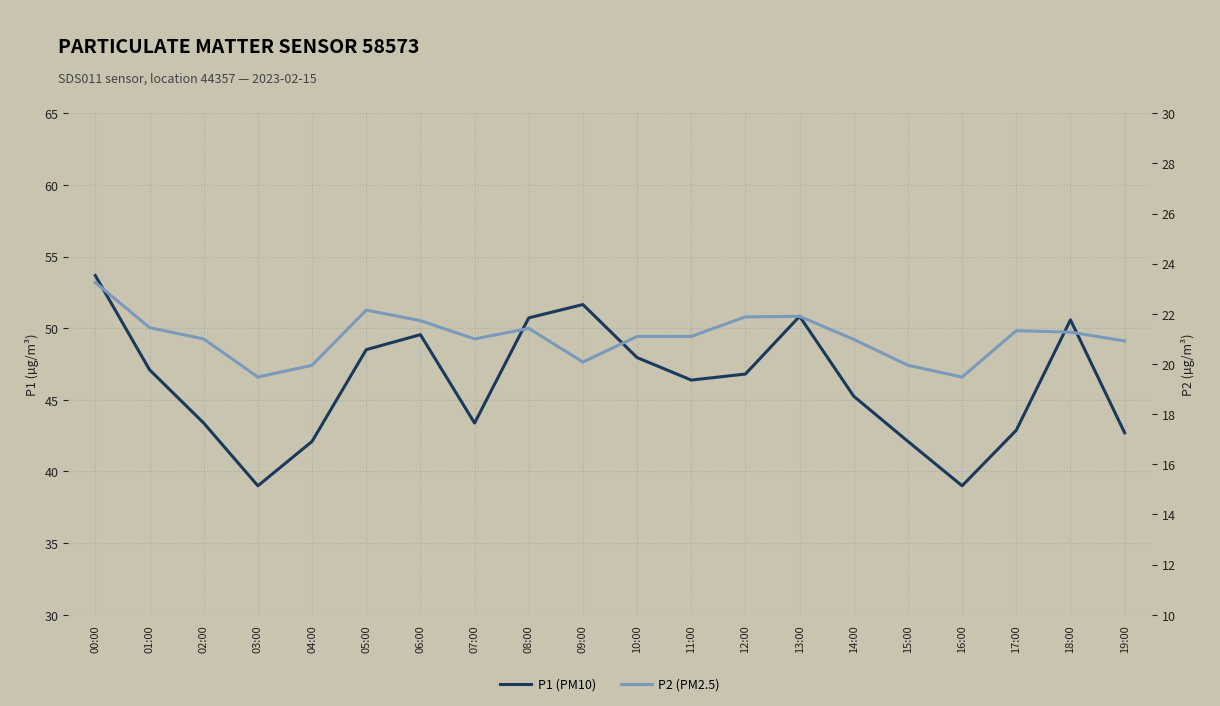

What are all the series names shown in the legend?

P1, P2